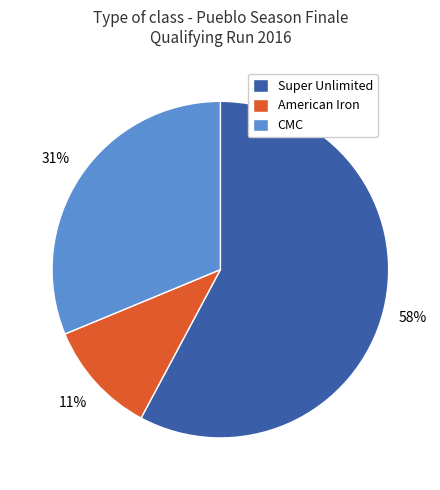

Do CMC and Super Unlimited together represent more than half of the pie?

Yes